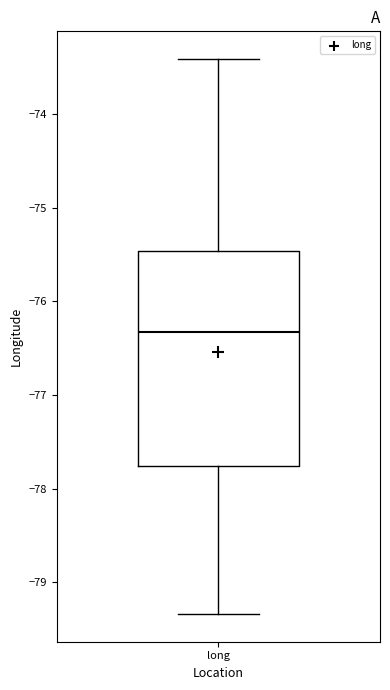

Read this box plot against the y-axis: the position of the median line, the range covered by the box, and the ends of both whiskers. The values are not printed on the chart, so give them approximately, as read against the axis.

median -76.3, box -77.8 to -75.5, whiskers -79.3 to -73.4